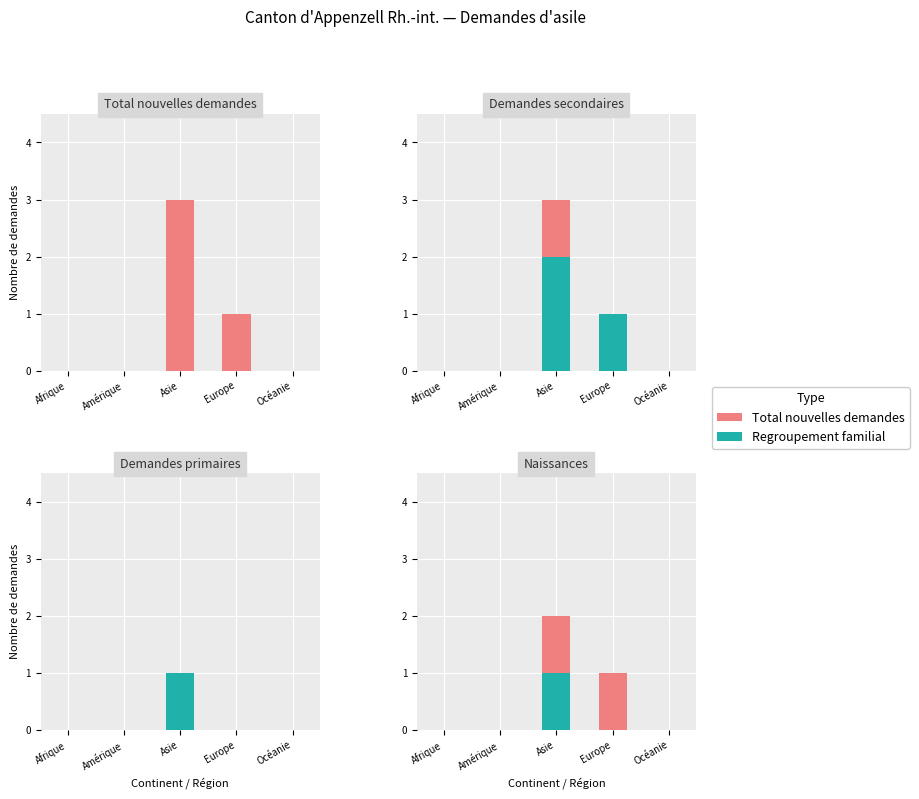

How many groups of bars are there?

5